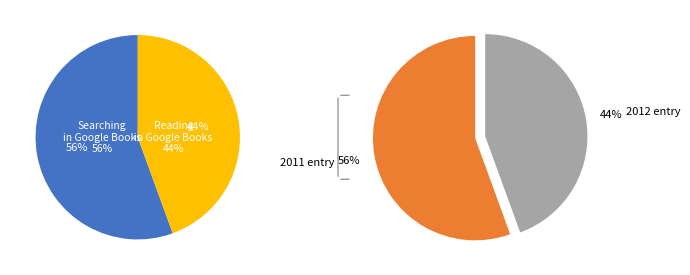

Combined, what portion of the pie is 2012-01-31 18:55:10 UTC and 2011-07-29 20:42:52 UTC?

100.0%